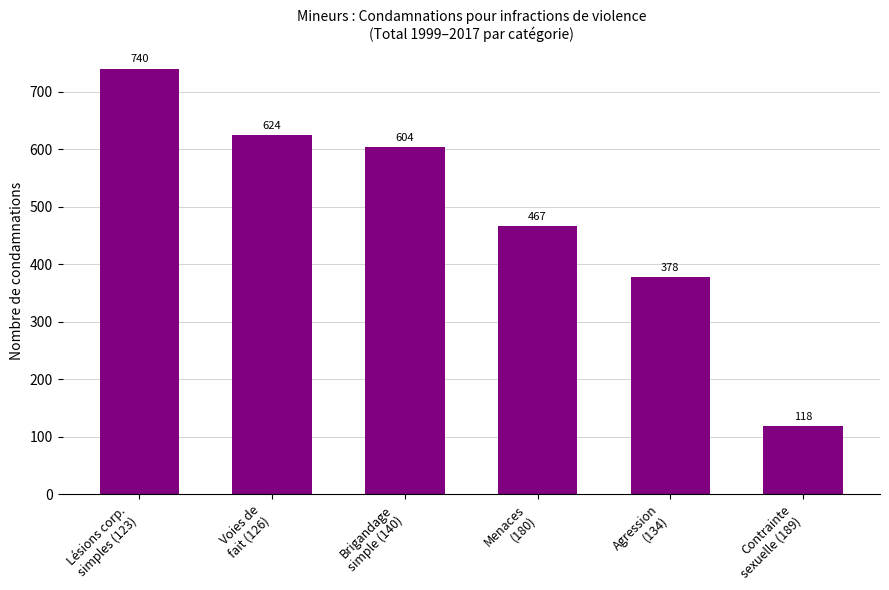

Count the number of categories in the chart.

6